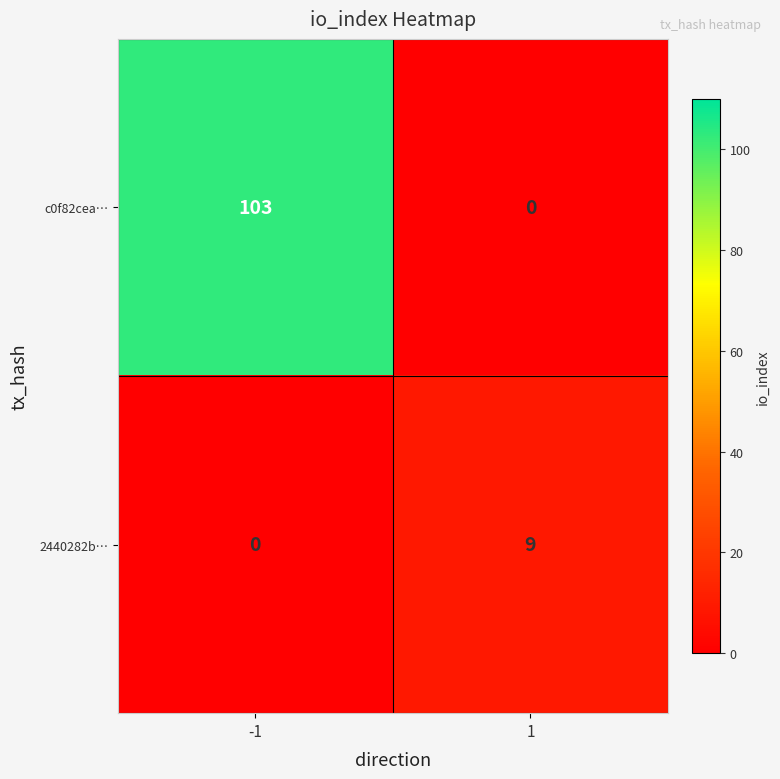

Rank the series by their average value, from highest to lowest.

c0f82cea…, 2440282b…